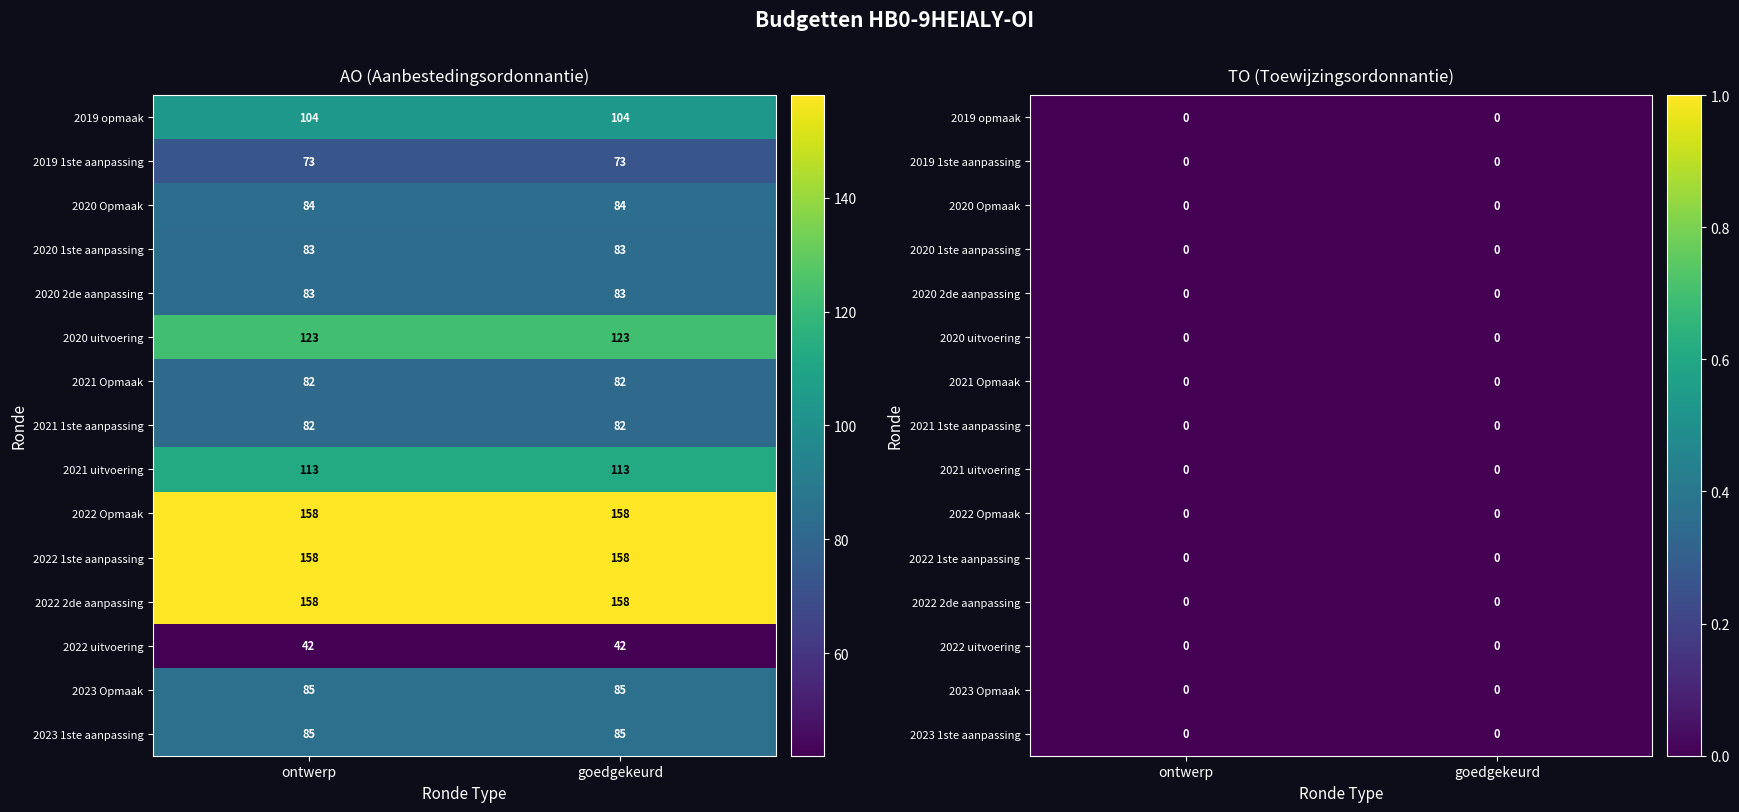

What is the spread (max minus min) of values at AO?

116